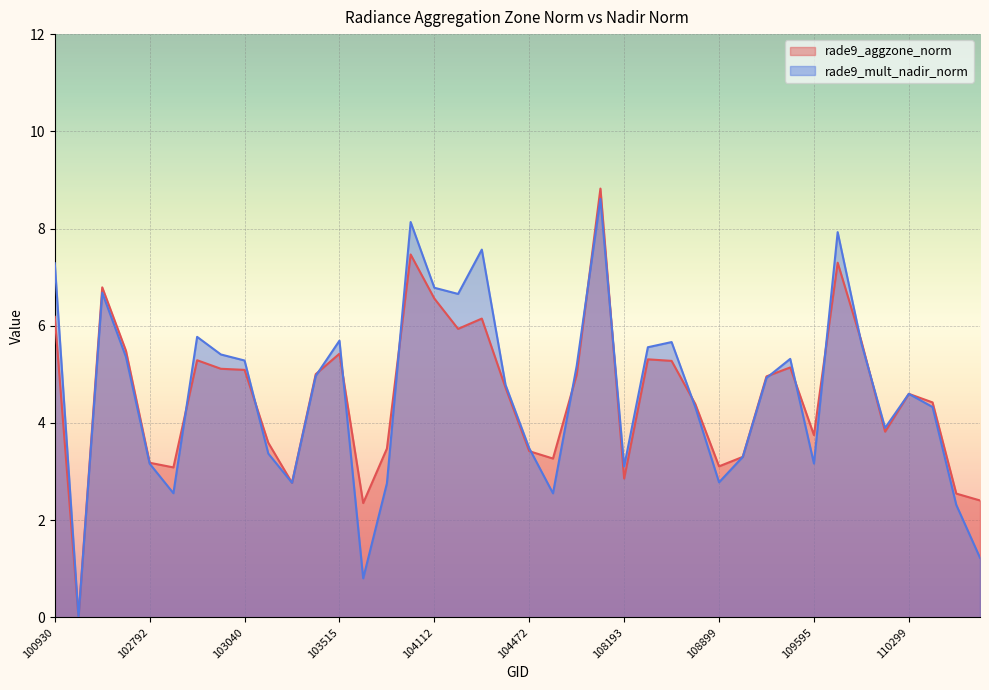

What is the total value across all series at 109072?

6.6